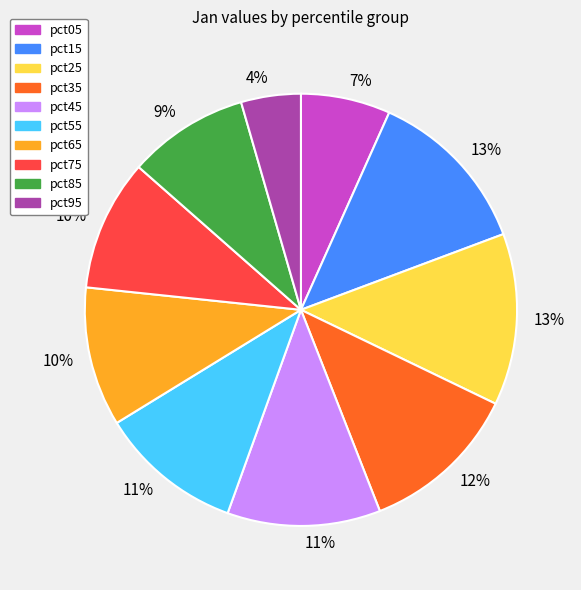

Does any single category account for the majority?

No